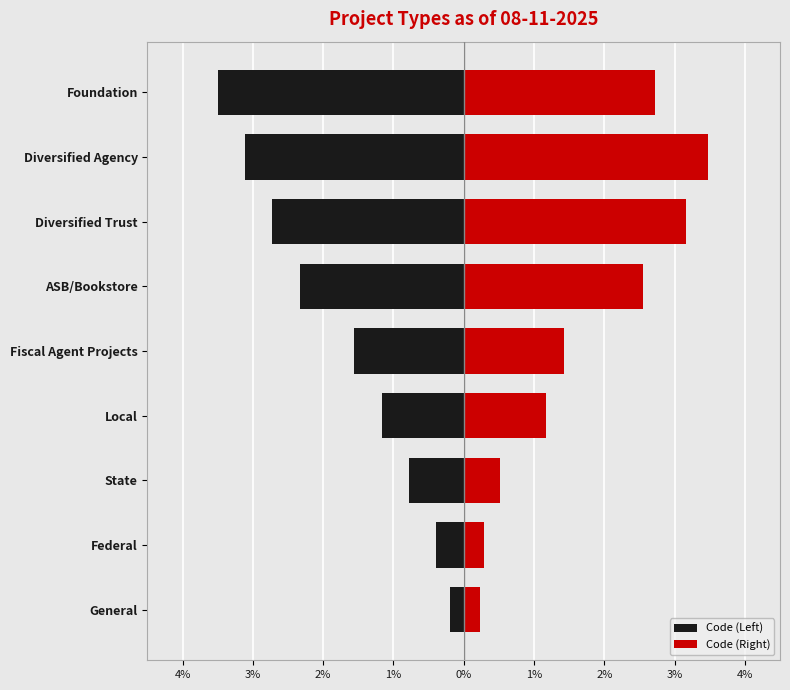

The Code (Left) series shows -1.6 at 1%. True or false?

False